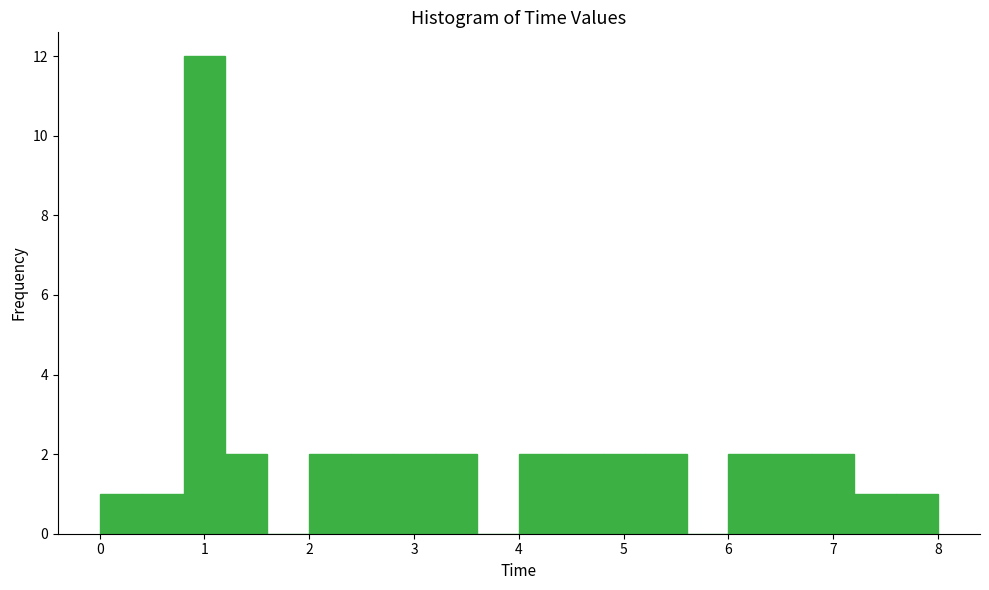

Reading left to right, list every bar in this chart as the range it spans on the x-axis followed by its height. The values are not printed on the chart, so give them approximately, as read against the axis.

0.0 to 0.4: 1
0.4 to 0.8: 1
0.8 to 1.2: 12
1.2 to 1.6: 2
1.6 to 2.0: 0
2.0 to 2.4: 2
2.4 to 2.8: 2
2.8 to 3.2: 2
3.2 to 3.6: 2
3.6 to 4.0: 0
4.0 to 4.4: 2
4.4 to 4.8: 2
4.8 to 5.2: 2
5.2 to 5.6: 2
5.6 to 6.0: 0
6.0 to 6.4: 2
6.4 to 6.8: 2
6.8 to 7.2: 2
7.2 to 7.6: 1
7.6 to 8.0: 1